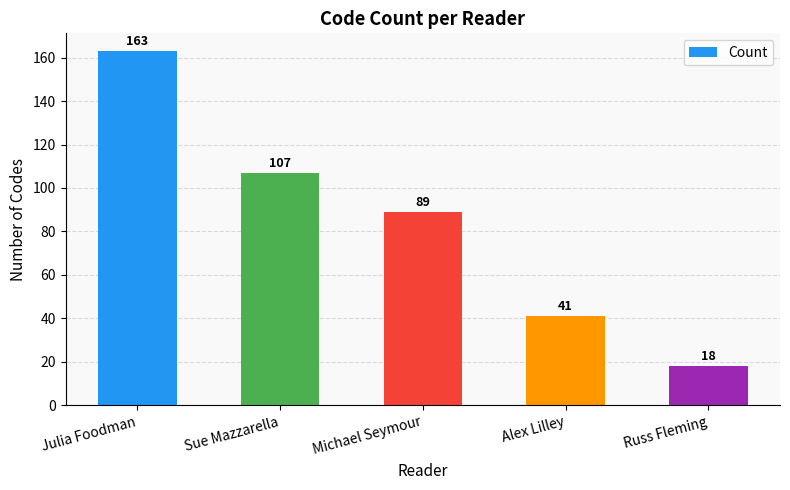

How many values are below 89?

2